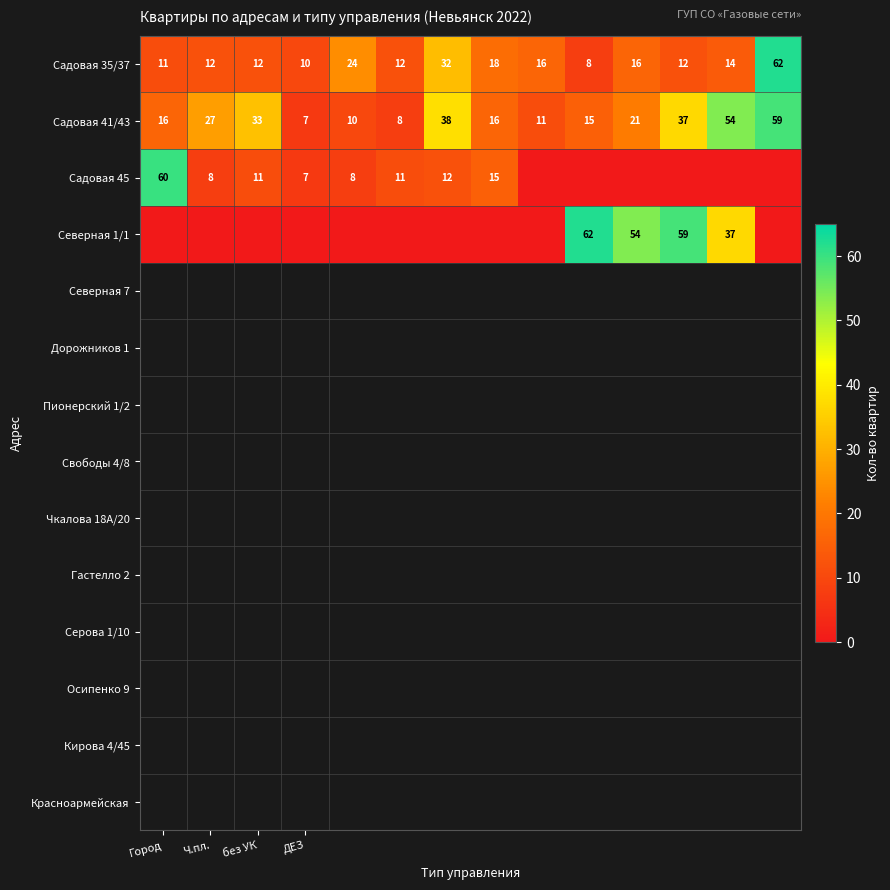

What is the difference between the maximum and minimum values in the Садовая 35/37 series?

54